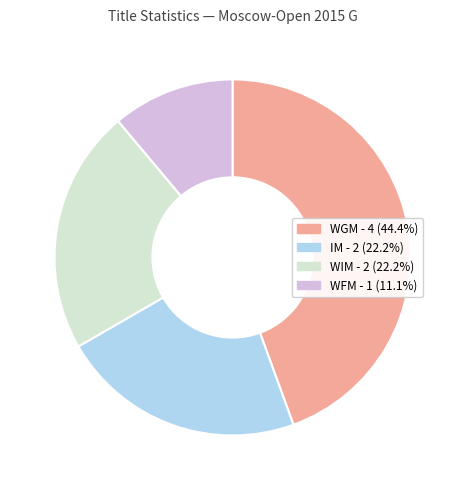

Count the number of slices in the pie.

4